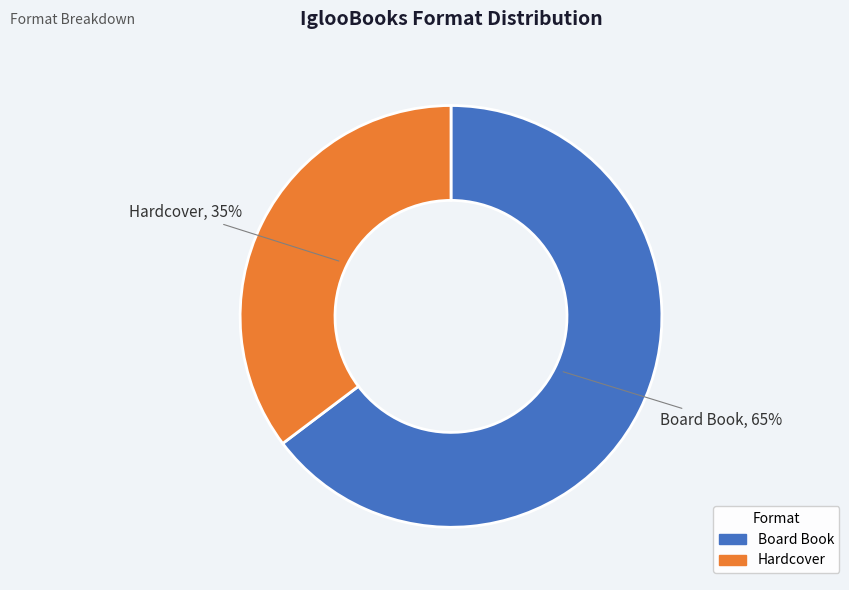

Do Hardcover and Board Book together represent more than half of the pie?

Yes